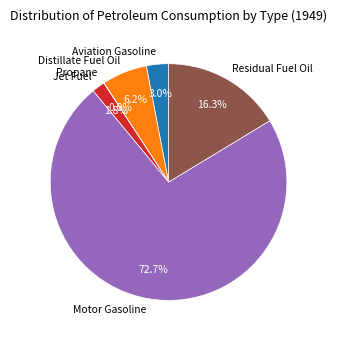

Is it true that Distillate Fuel Oil is 20% of the pie?

False